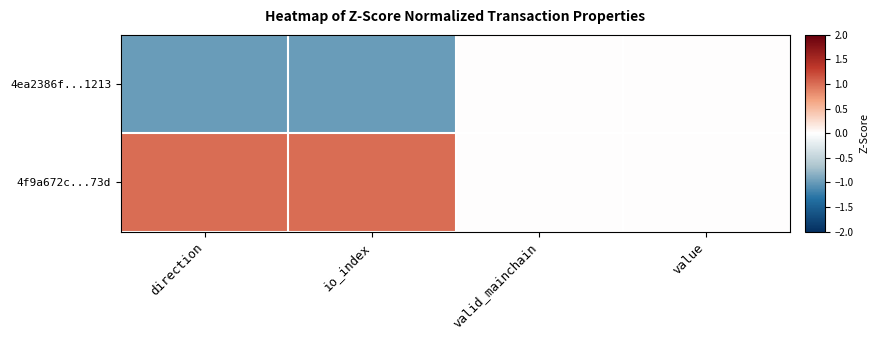

Reading left to right, transcribe all the data shown in this chart.

4ea2386f...1213: direction=-1	io_index=-1	valid_mainchain=0	value=0
4f9a672c...73d: direction=1	io_index=1	valid_mainchain=0	value=0